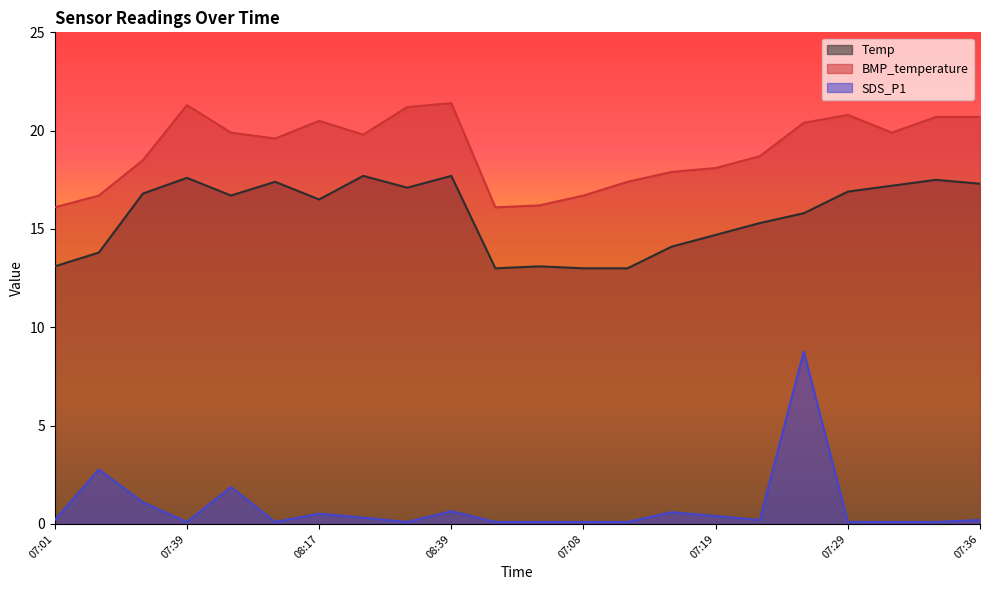

What is the total value across all series at 08:17?

37.5